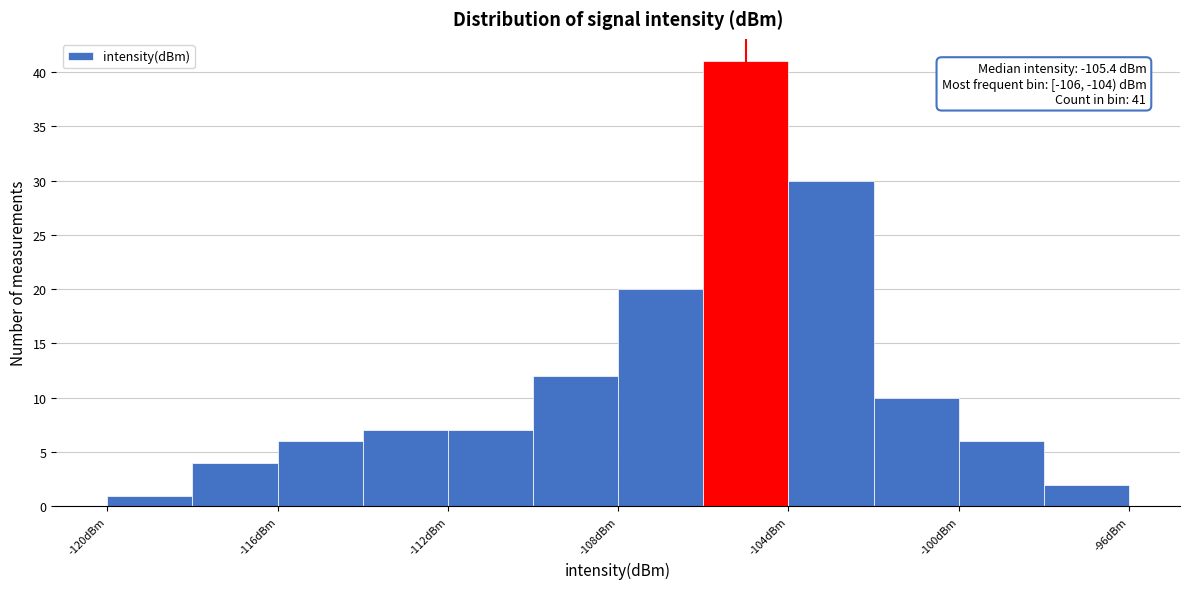

Which range on the x-axis has the tallest bar?

-106 to -104